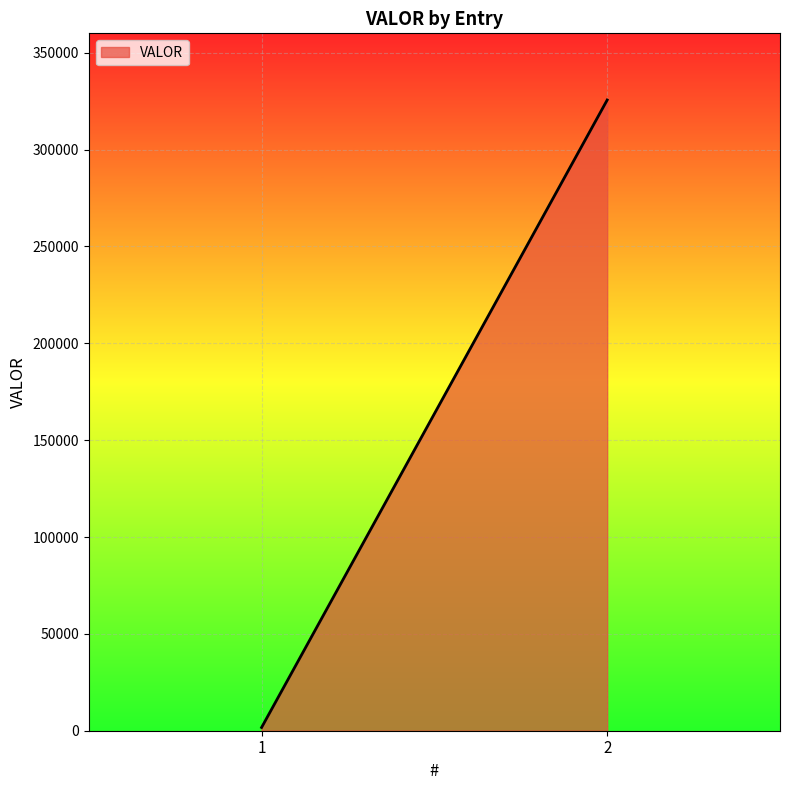

What is the greatest value displayed?

325590.0